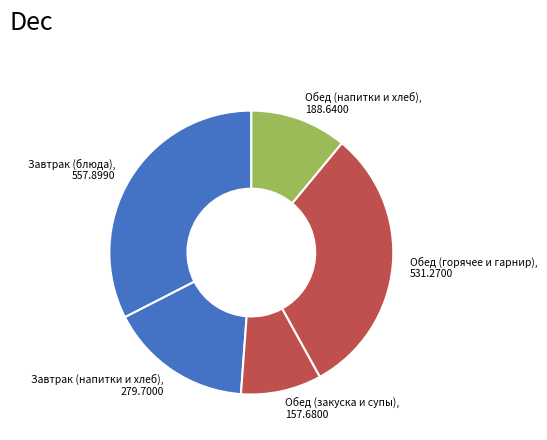

Count the number of slices in the pie.

5